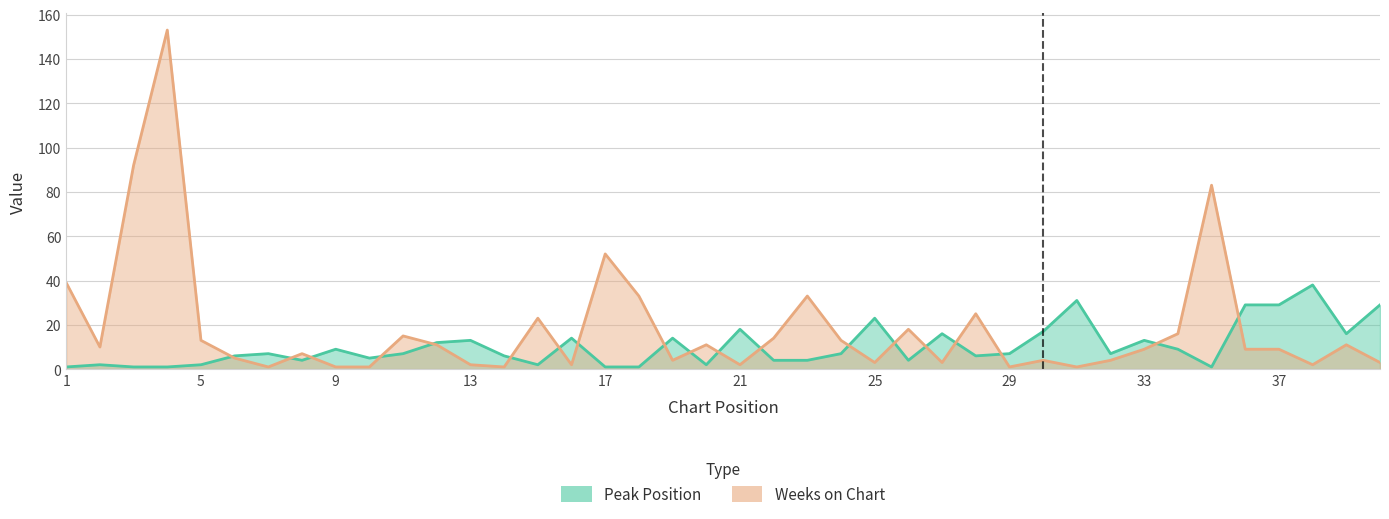

True or false: Weeks on Chart has more than 1 points higher than both neighbors.

True